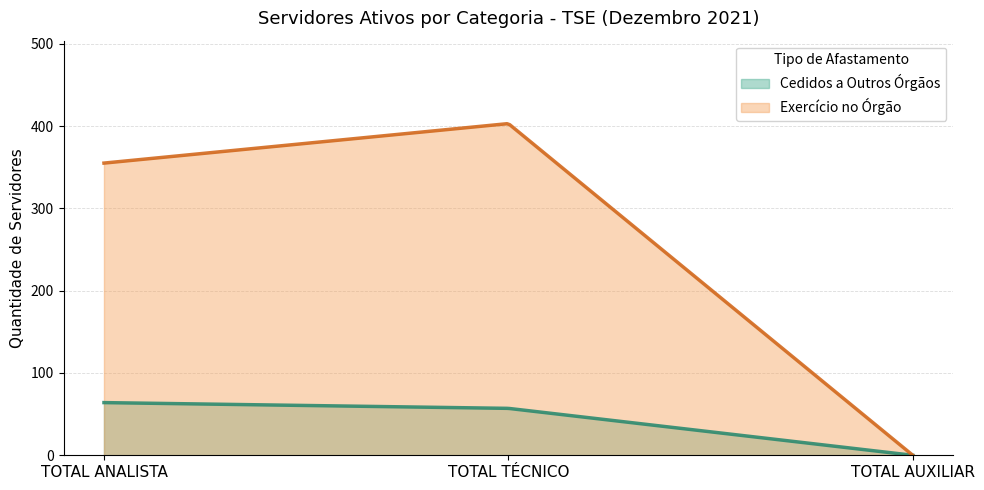

What is the average value of the Exercício no Órgão series?

253